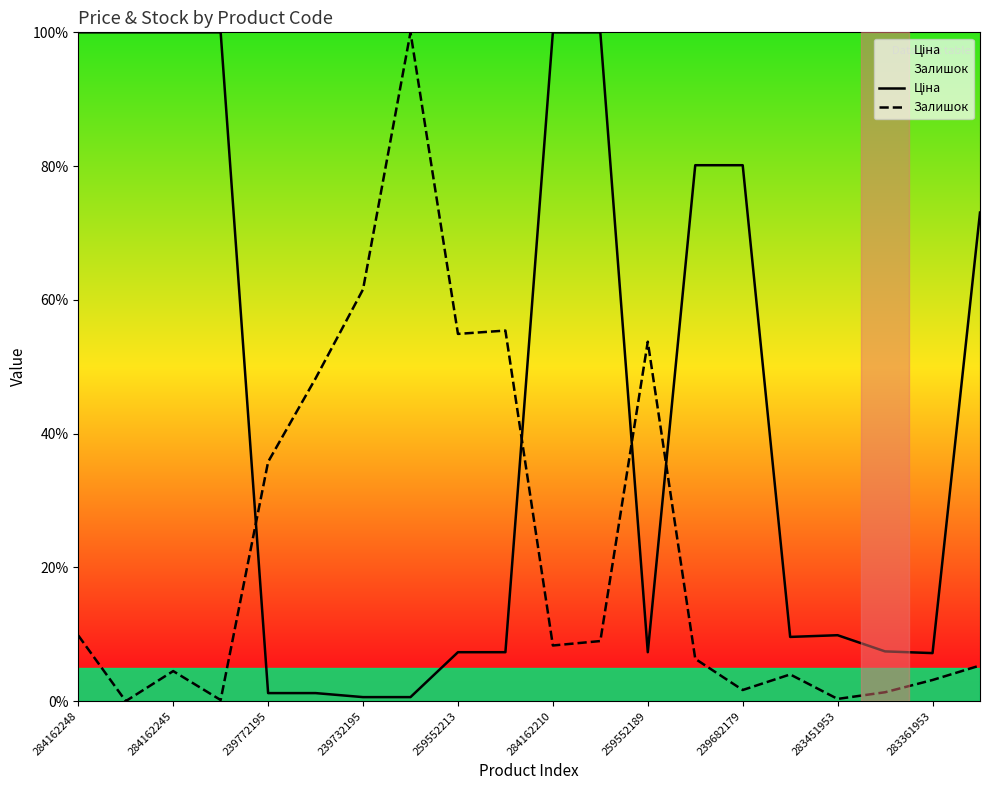

What is the spread (max minus min) of values at 259552213?

47.6